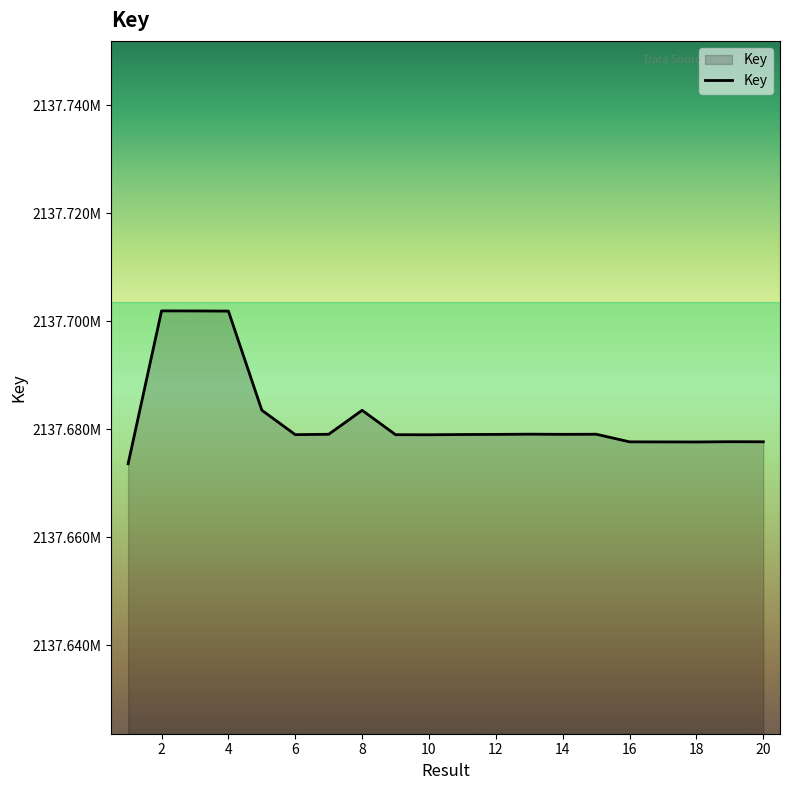

What is the average value?

2137682294